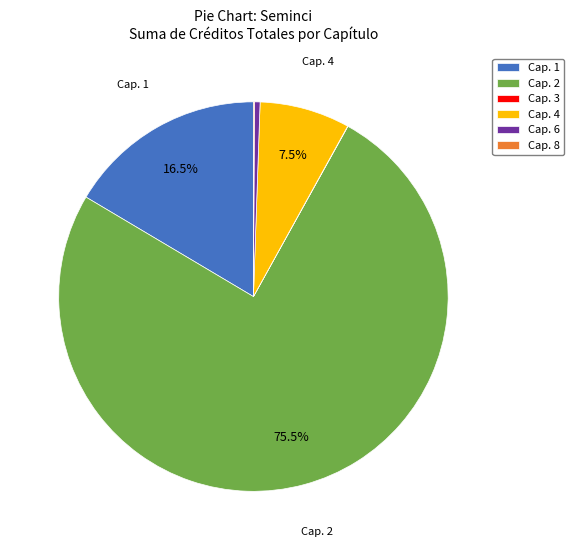

Is Cap. 2 the majority of the pie?

Yes